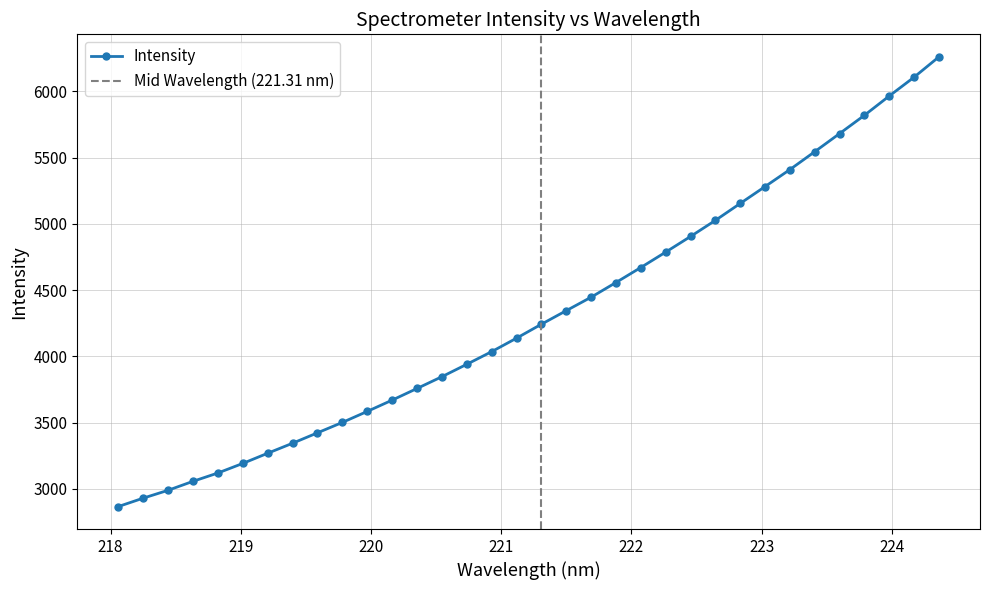

True or false: the data shows 3192.0 at 219.0156.

True